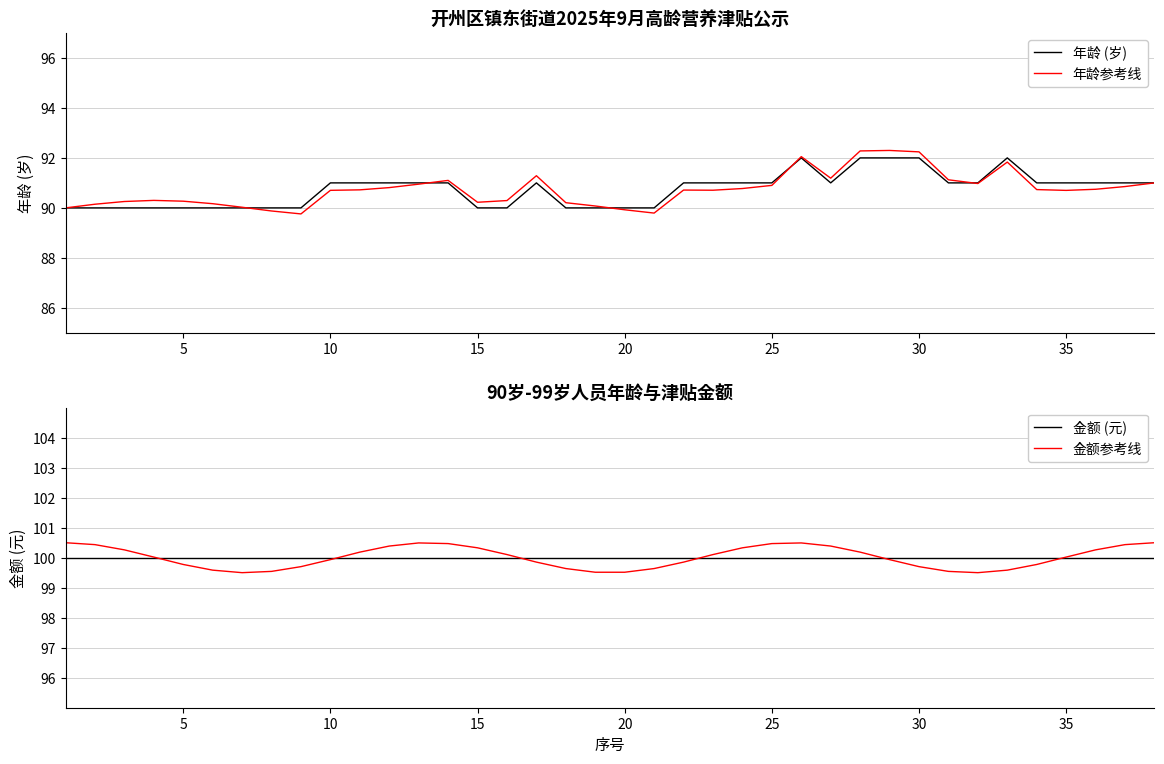

At how many categories does at least one series exceed 91?

38